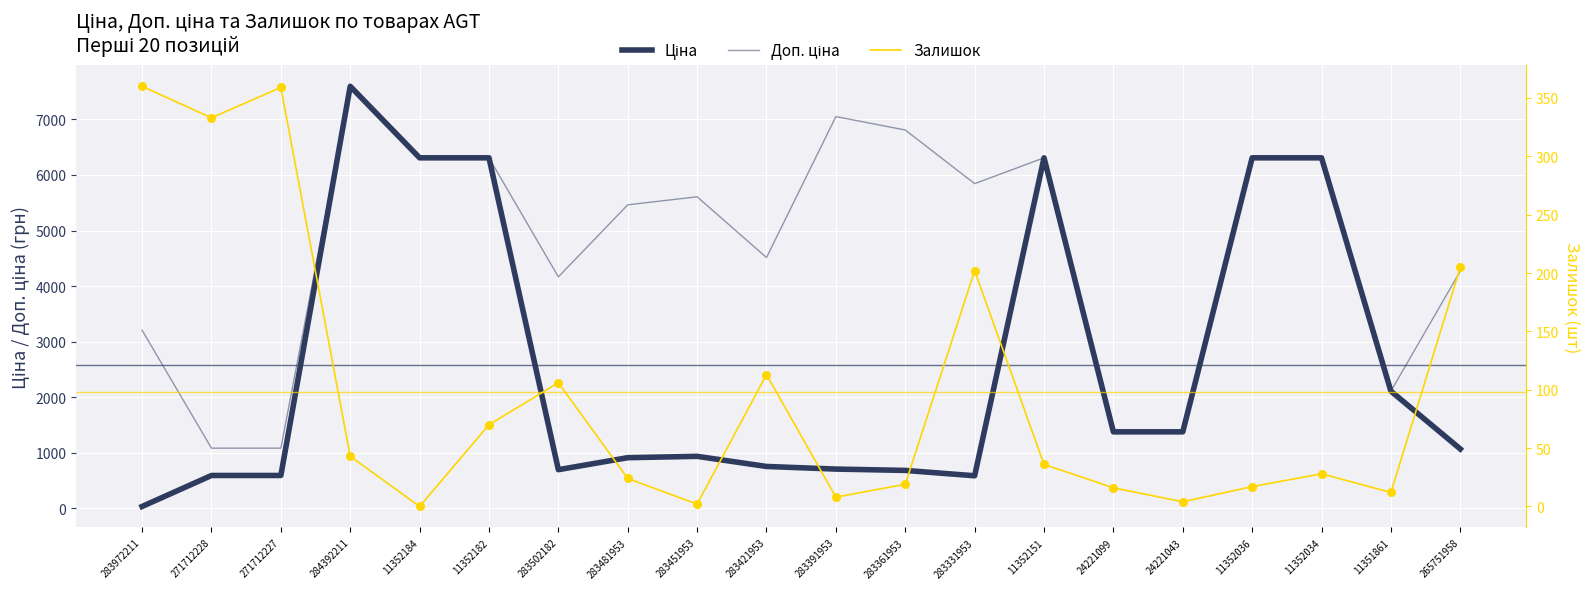

What are all the series names shown in the legend?

Ціна, Доп. ціна, Залишок